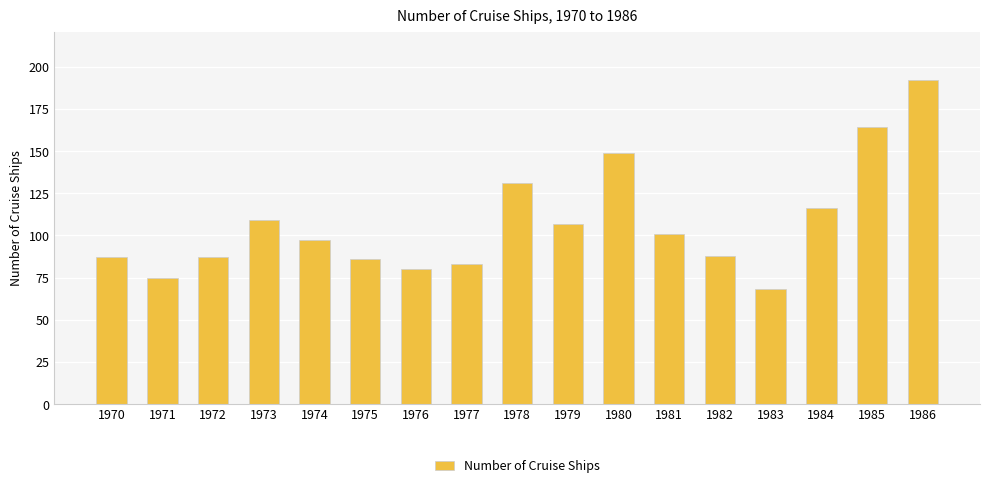

What is the difference between the second highest and minimum values?

96